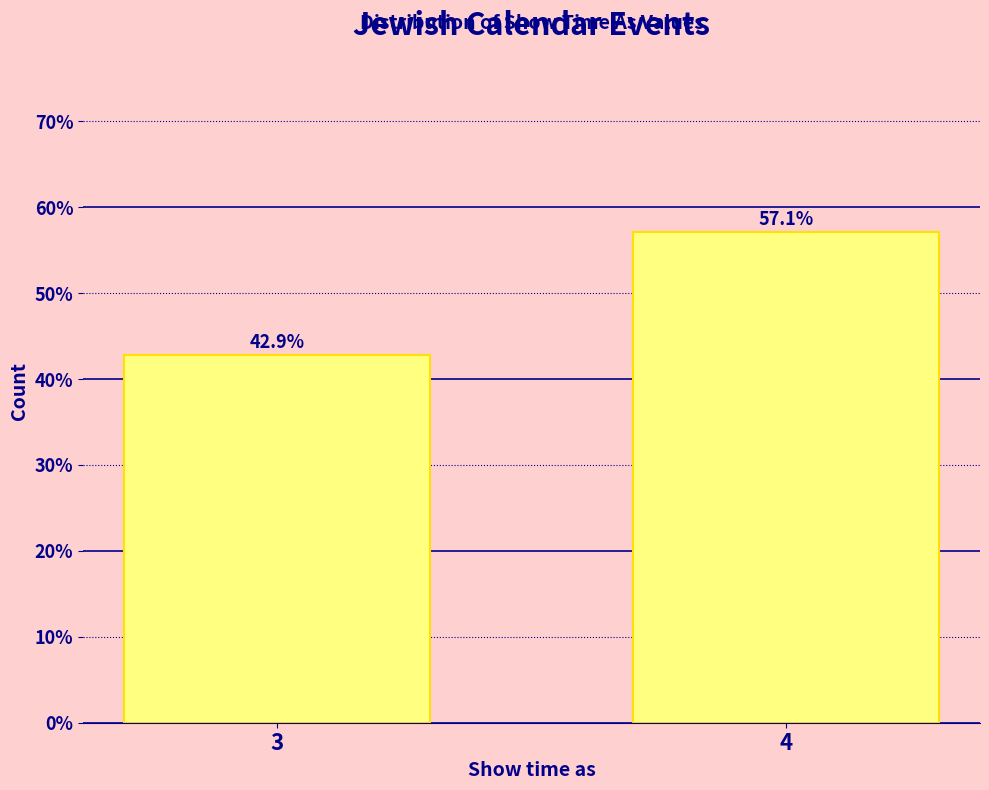

Reading left to right, extract all data points from this chart.

3=42.9	4=57.1